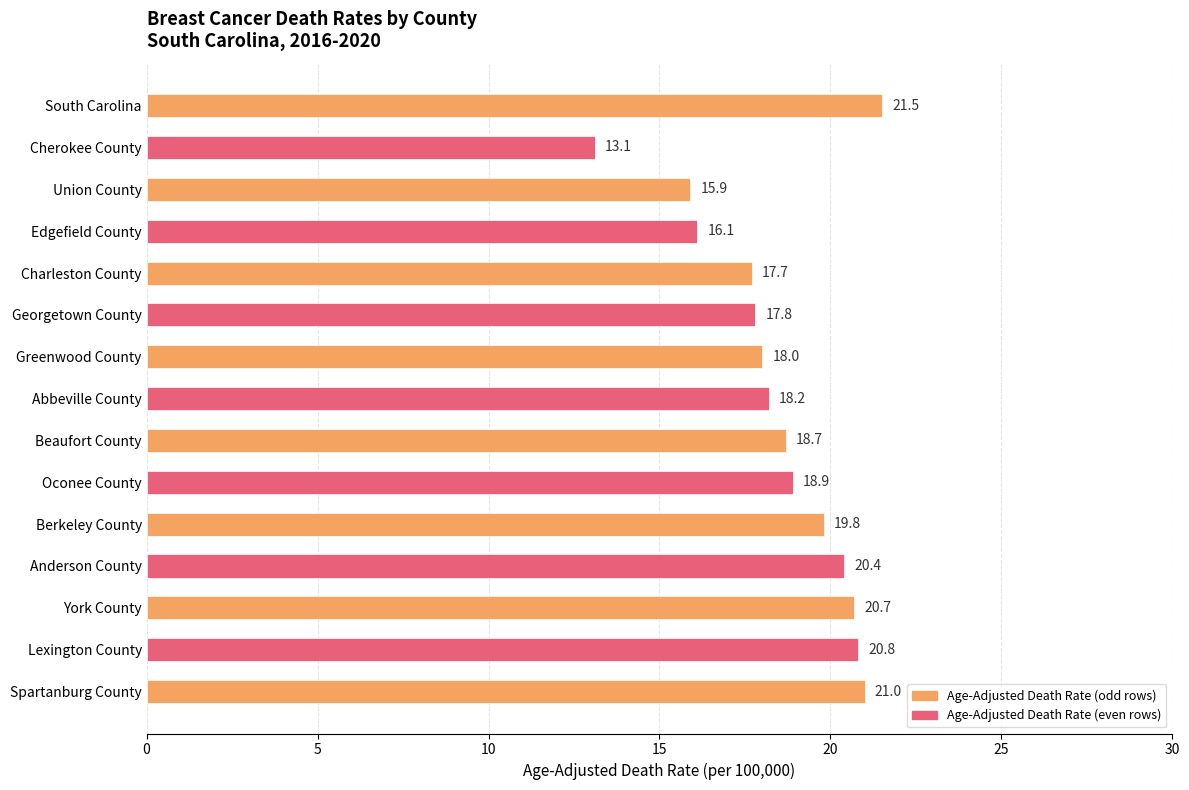

What is the sum of the values at Charleston County and Union County?

33.6